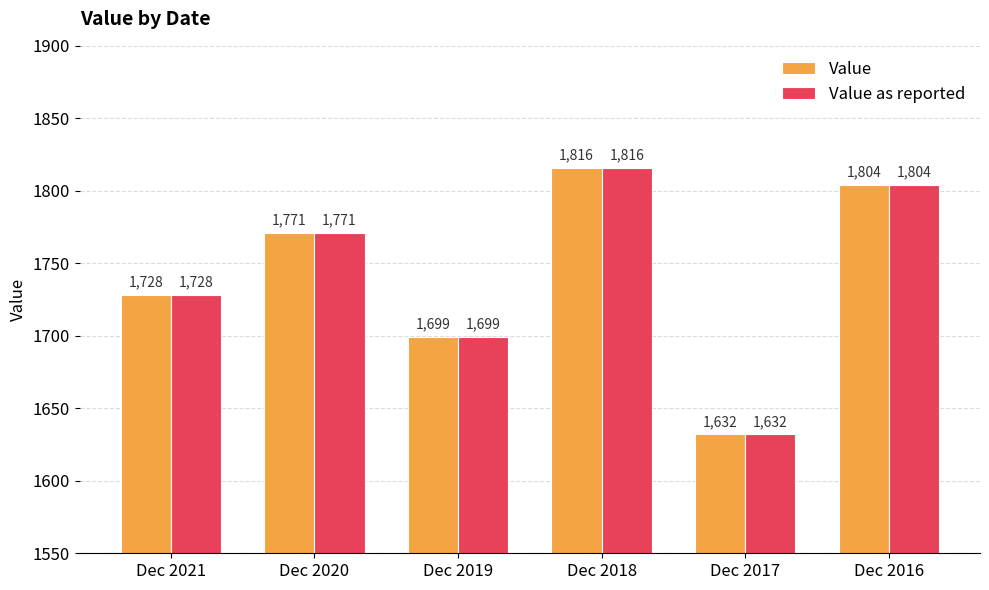

What is the sum of the Value as reported values at Dec 2020 and Dec 2016?

3575